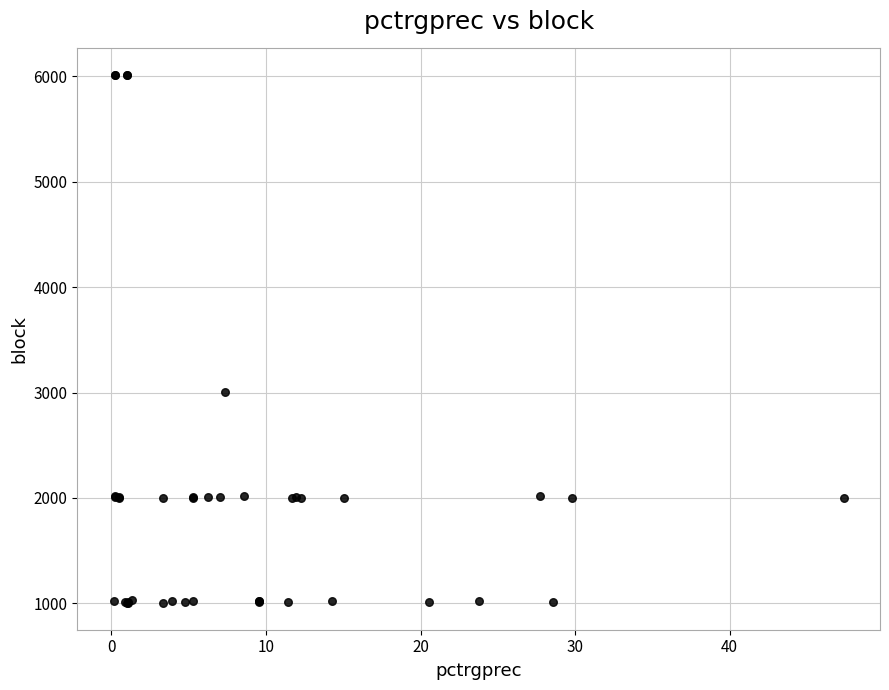

What Y value in the scatter plot is closest to 3507?

3008